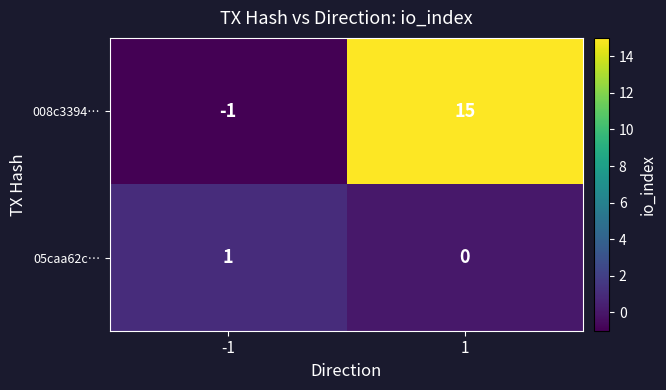

The 008c3394… series shows 15 at 1. True or false?

True